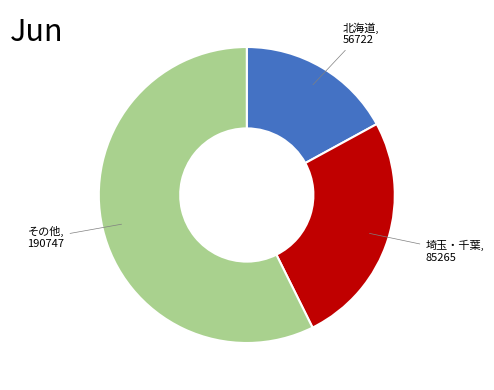

Does any single category account for the majority?

Yes